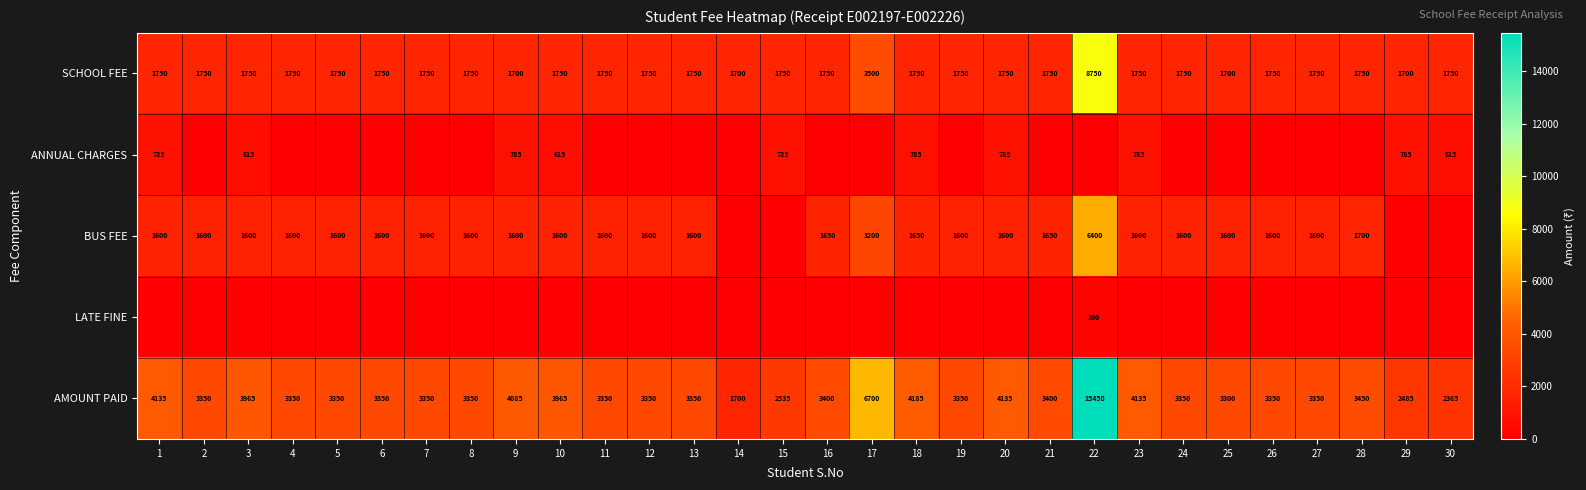

What is the total value across all series at 13?

6700